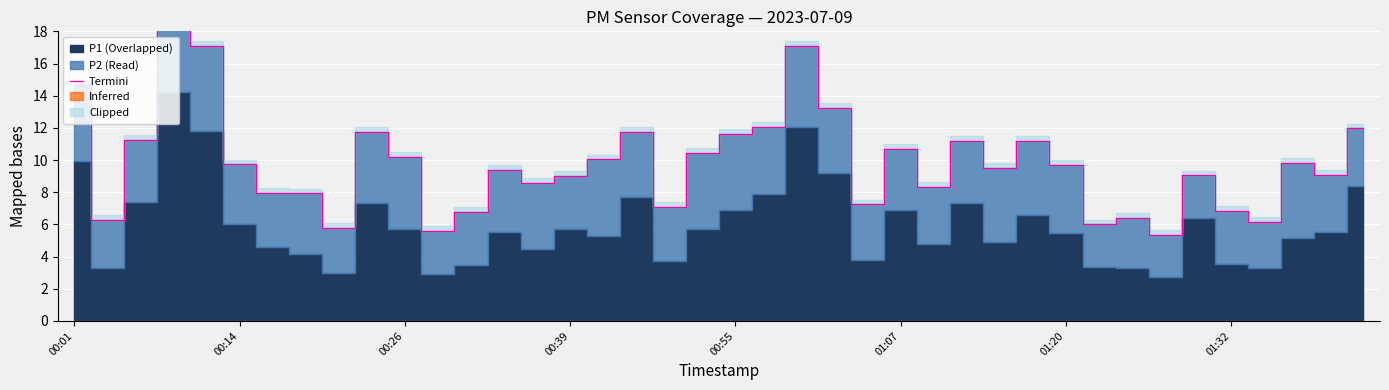

What is the greatest value displayed?

21.1